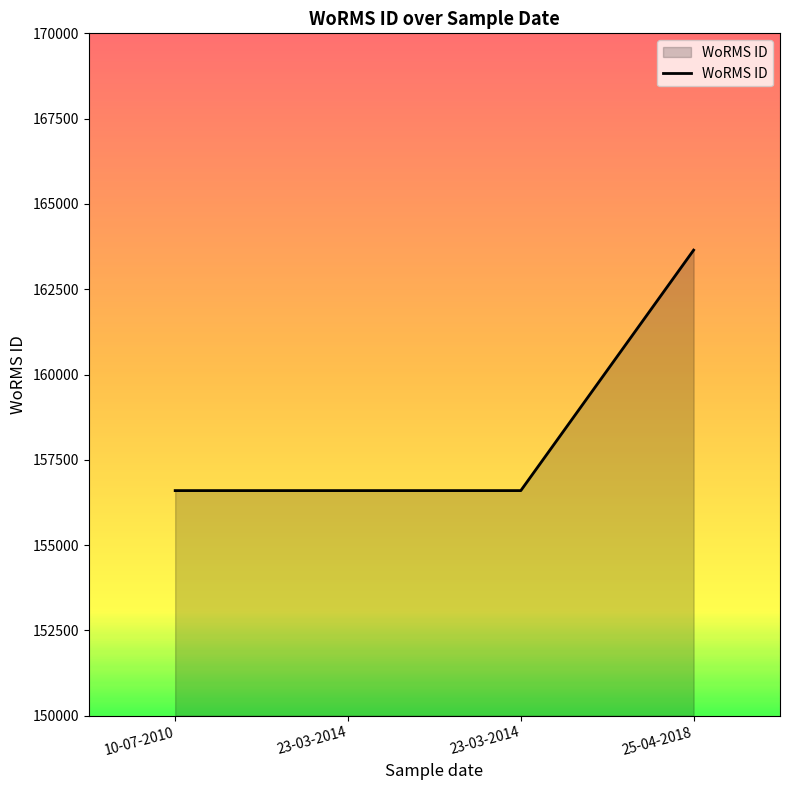

Count the number of values greater than 156598.

1